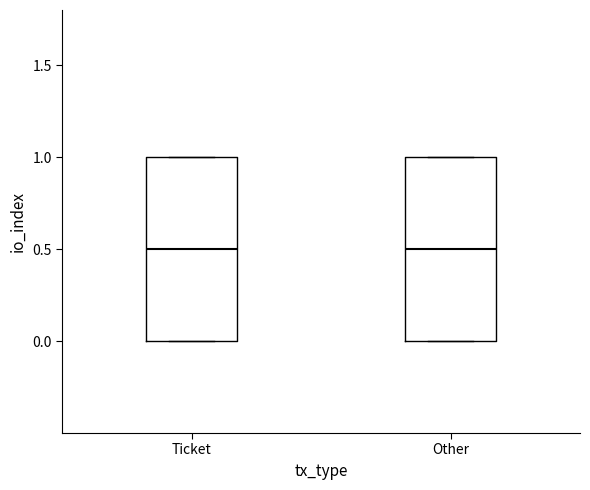

Reading left to right, read every box against the y-axis: the position of its median line, the range the box covers, and the ends of its whiskers. The values are not printed on the chart, so give them approximately, as read against the axis.

Ticket: median 0.5, box 0.0 to 1.0, whiskers 0.0 to 1.0
Other: median 0.5, box 0.0 to 1.0, whiskers 0.0 to 1.0